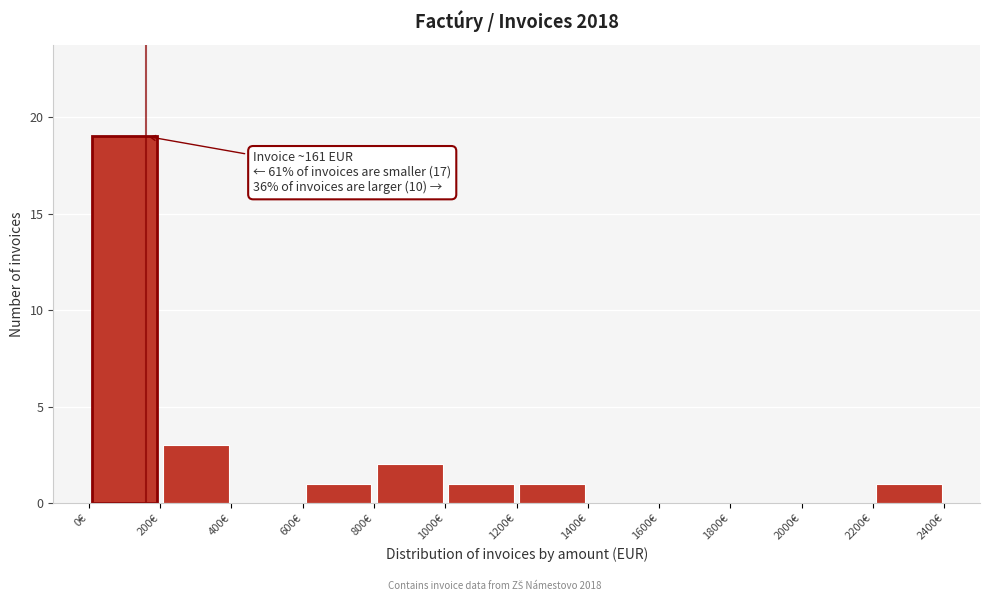

Which range on the x-axis has the tallest bar?

0 to 200